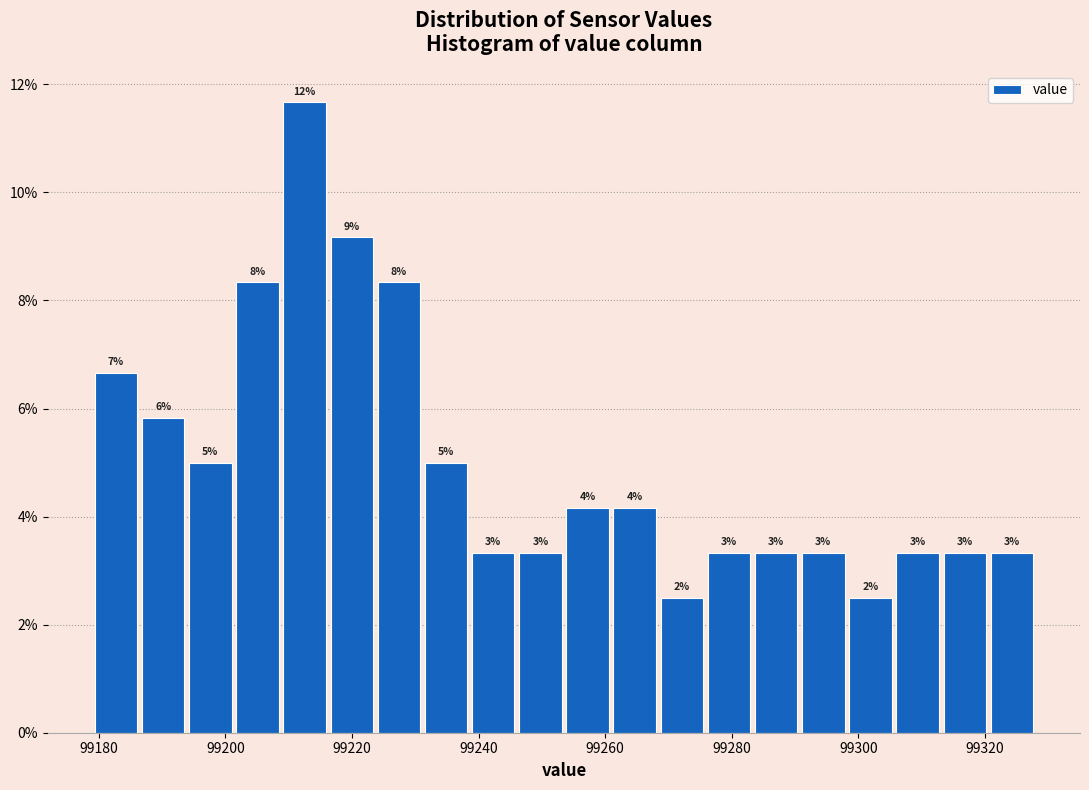

Around what value on the x-axis is the tallest bar? Give the approximate position of its centre, as read against the axis.

99212